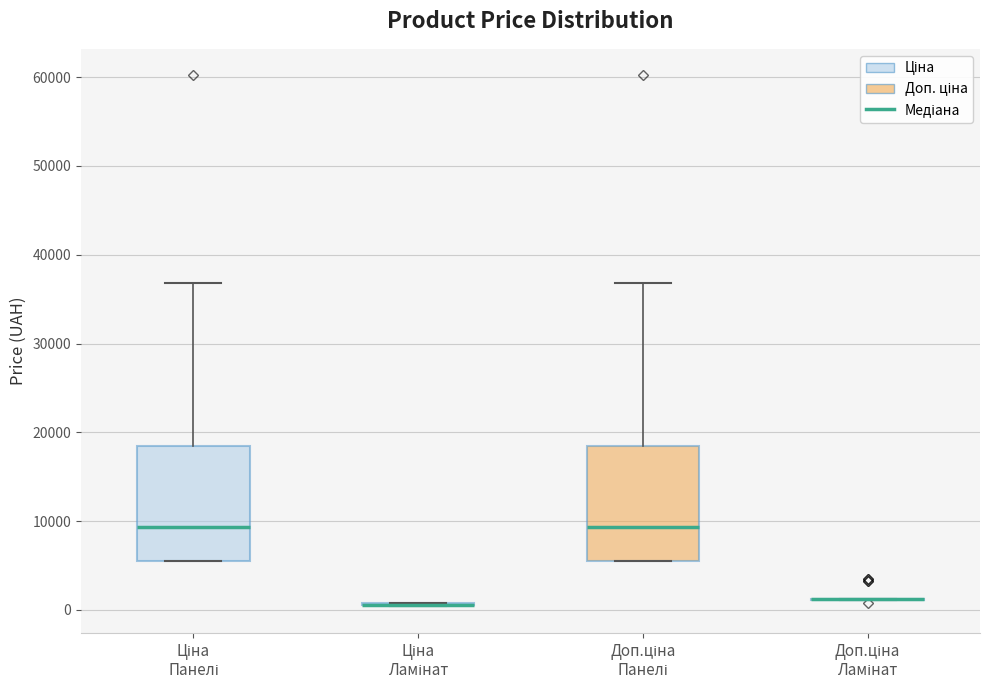

Reading left to right, read every box against the y-axis: the position of its median line, the range the box covers, and the ends of its whiskers. The values are not printed on the chart, so give them approximately, as read against the axis.

Ціна Панелі: median 9000, box 6000 to 18000, whiskers 6000 to 37000
Ціна Ламінат: box collapsed to a line at 1000, whiskers 0 to 1000
Доп.ціна Панелі: median 9000, box 6000 to 18000, whiskers 6000 to 37000
Доп.ціна Ламінат: box collapsed to a line at 1000, whiskers 1000 to 1000